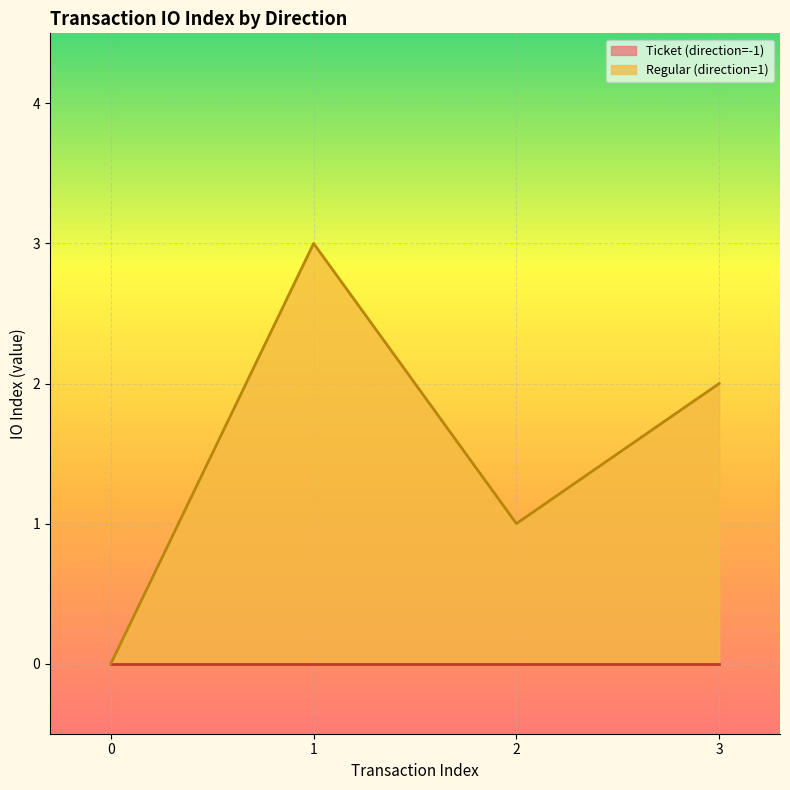

True or false: Regular (direction=1) has a value of 3 at 3.

False